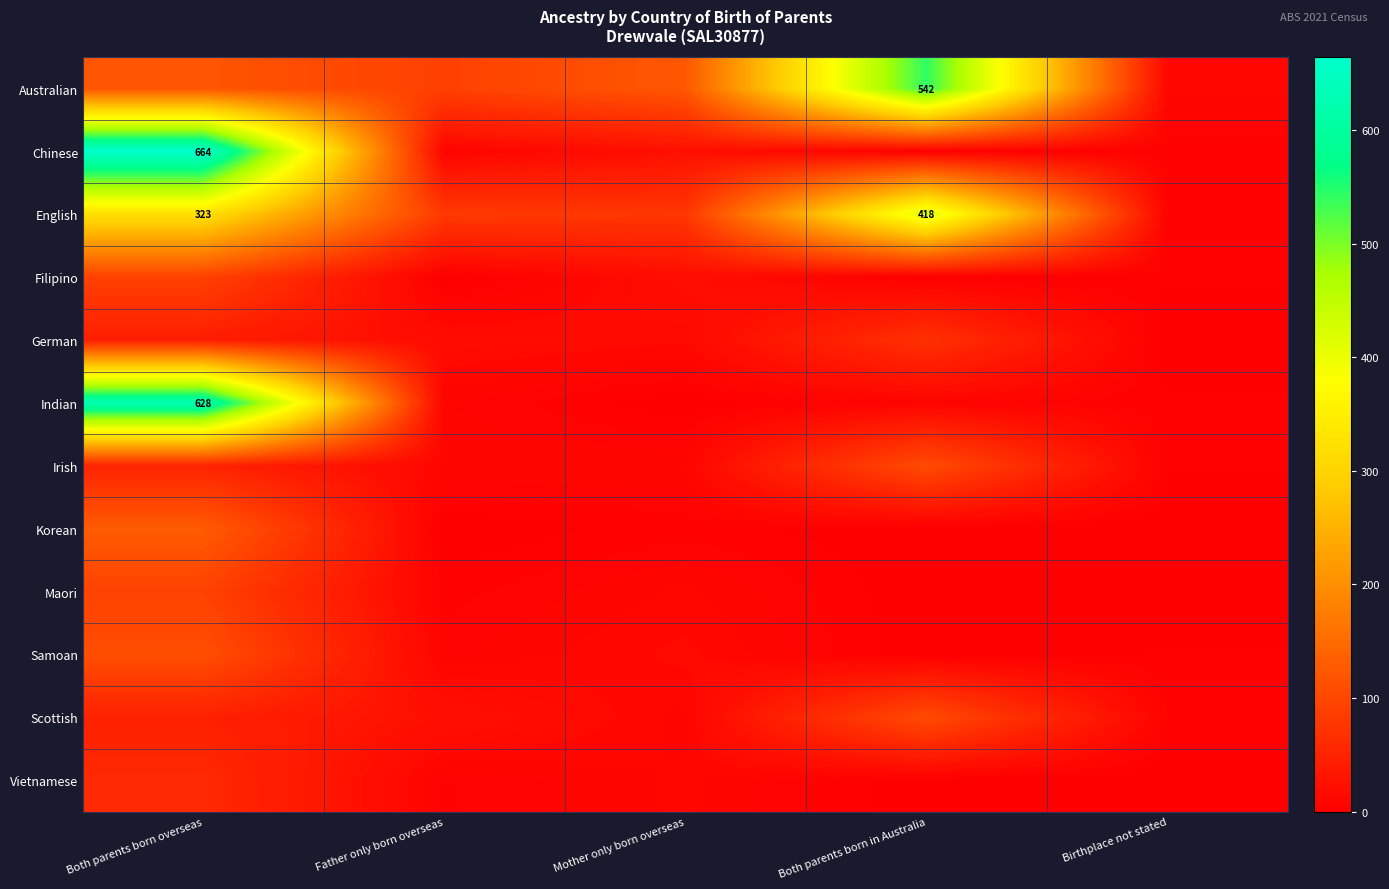

What is the difference between the highest and lowest values at Mother only born overseas?

123